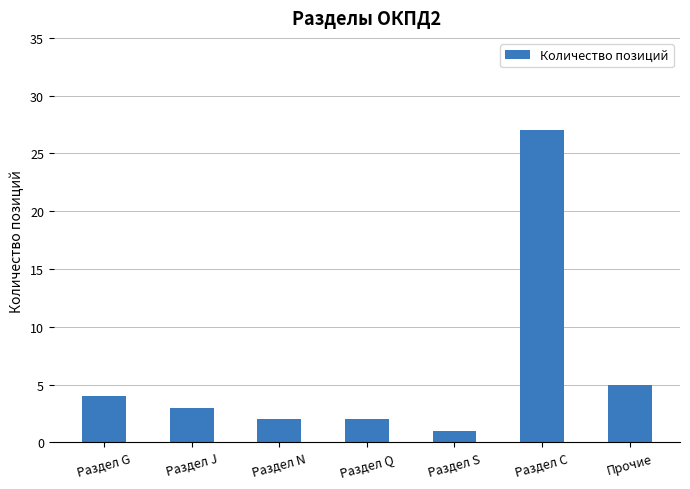

What is the ratio of the value at Раздел G to the value at Раздел Q?

2.0